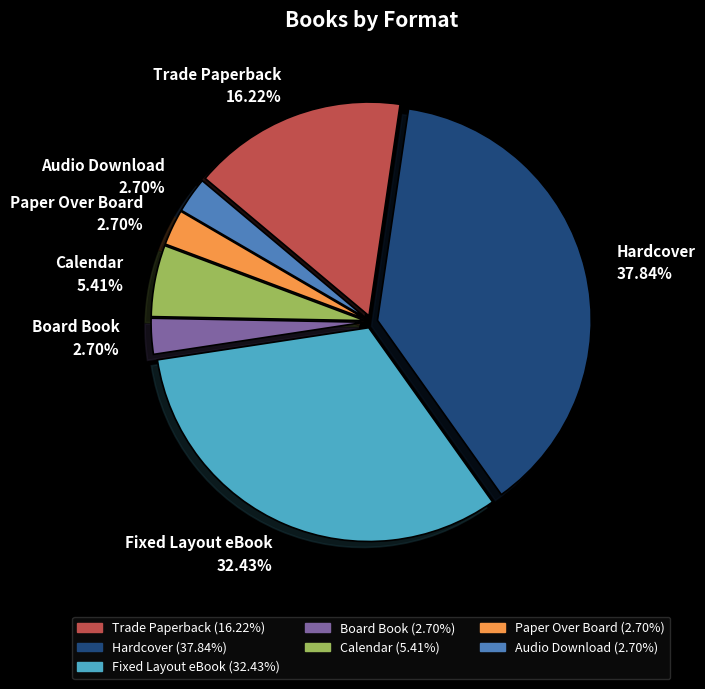

Do Audio Download and Fixed Layout eBook together represent more than half of the pie?

No